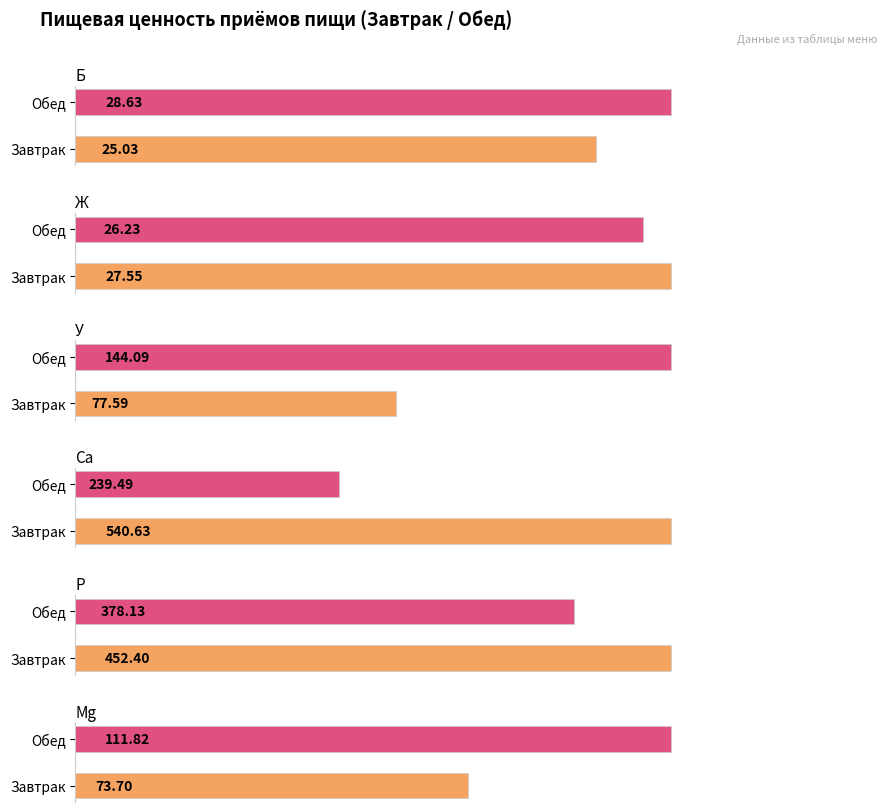

List the labels in order of Mg value, smallest first.

Завтрак, Обед